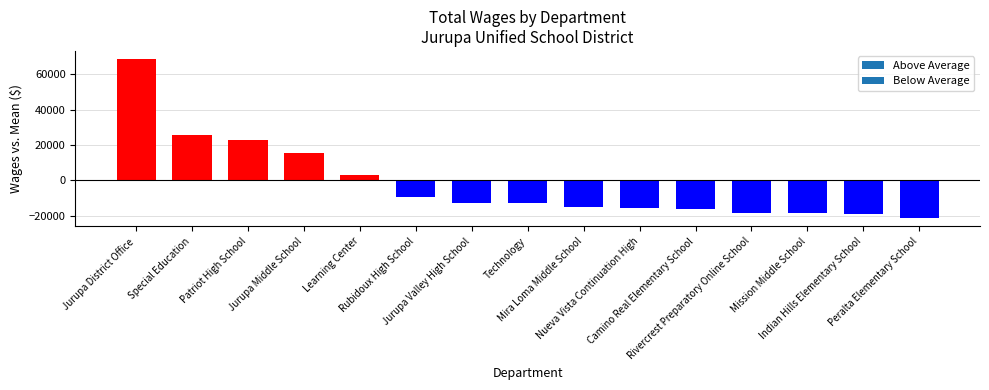

Where is the data nearest to the value 23647?

Patriot High School